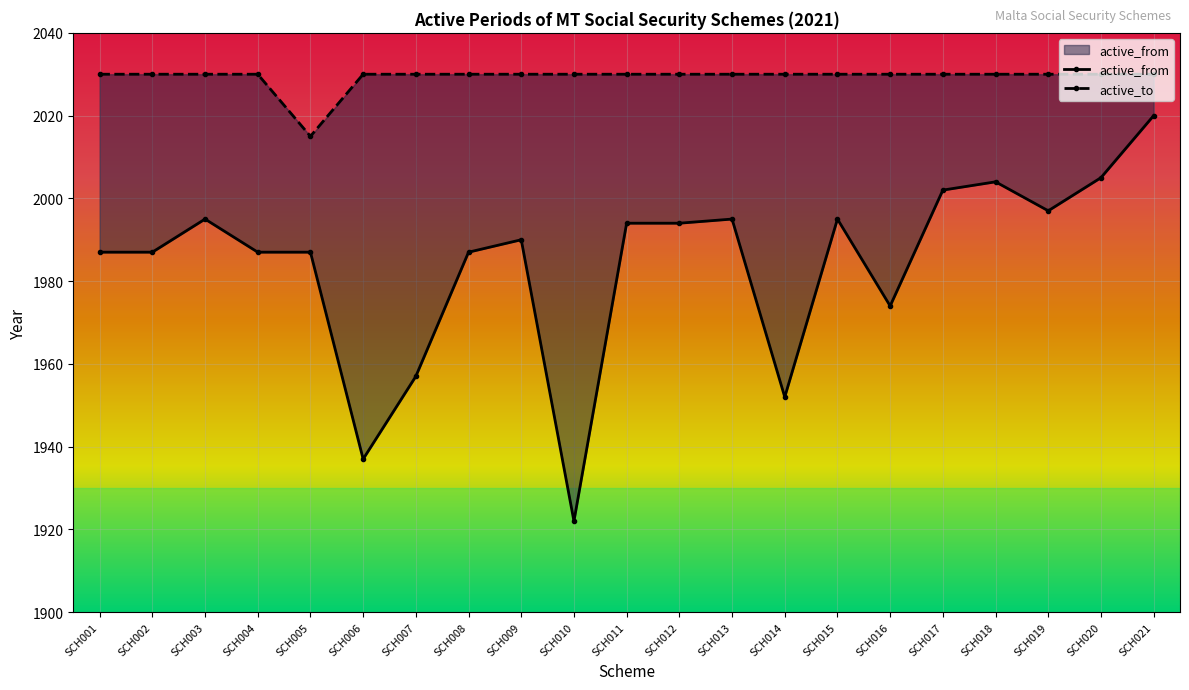

What is the value of the active_to point at the 4th from the left?

2030